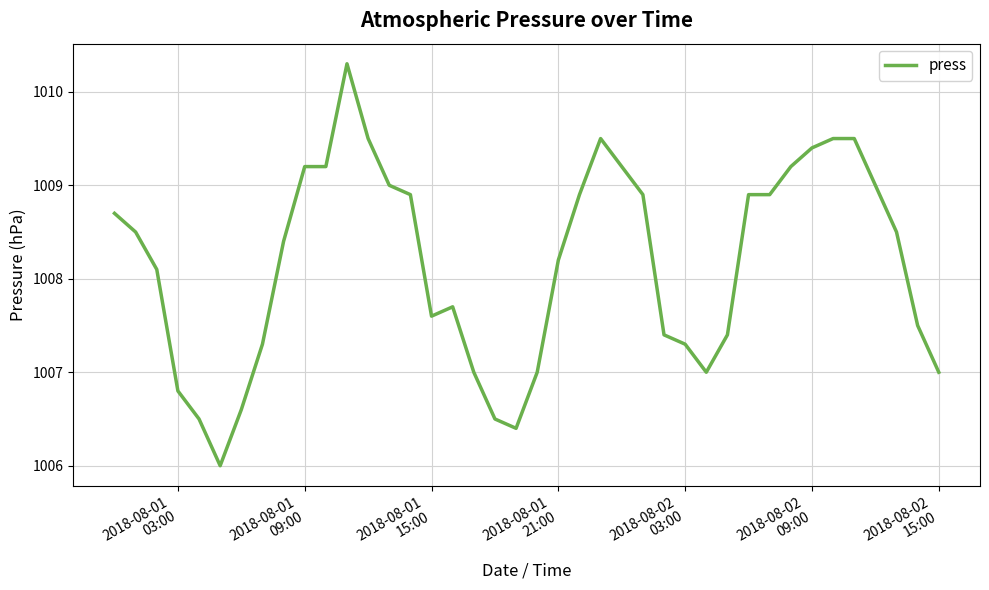

How many lines are shown in the chart?

1